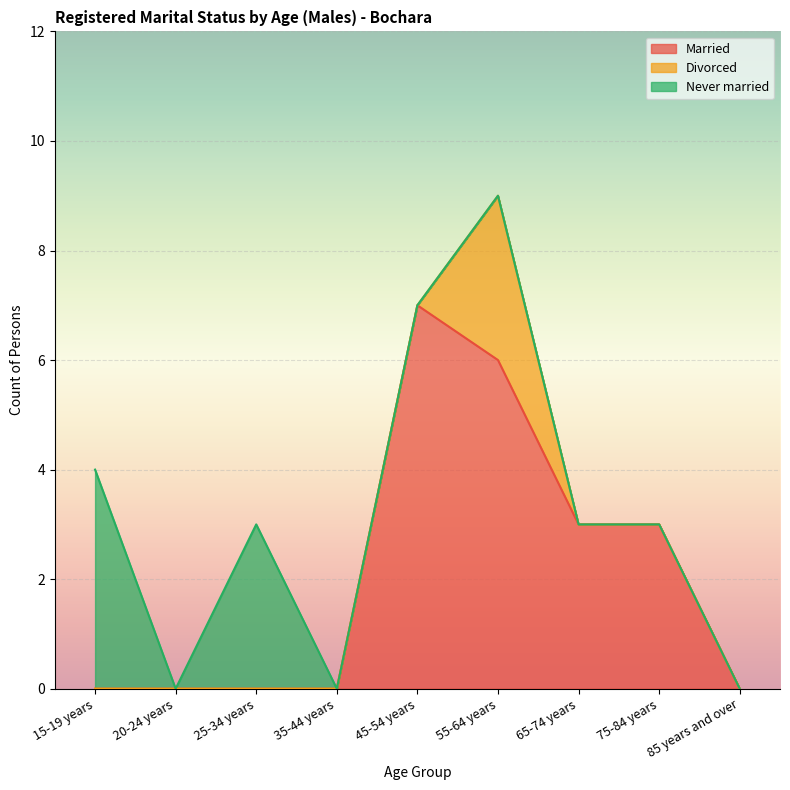

True or false: Divorced and Married cross at least once.

False